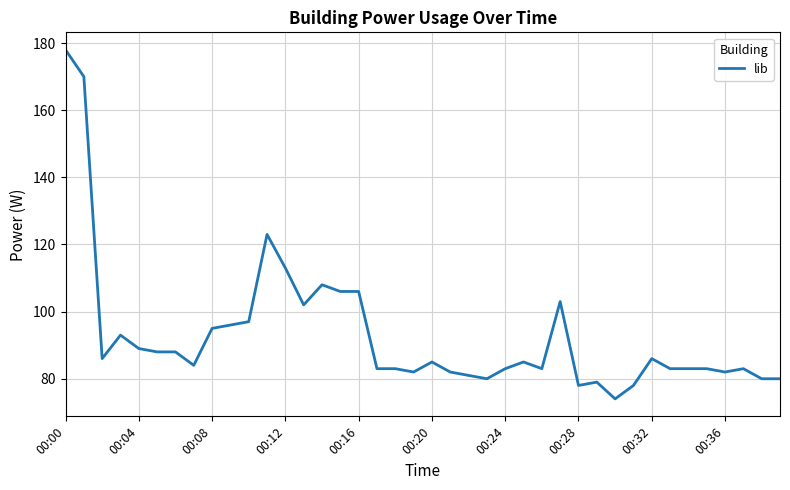

What is the difference between the second highest and minimum values?

96